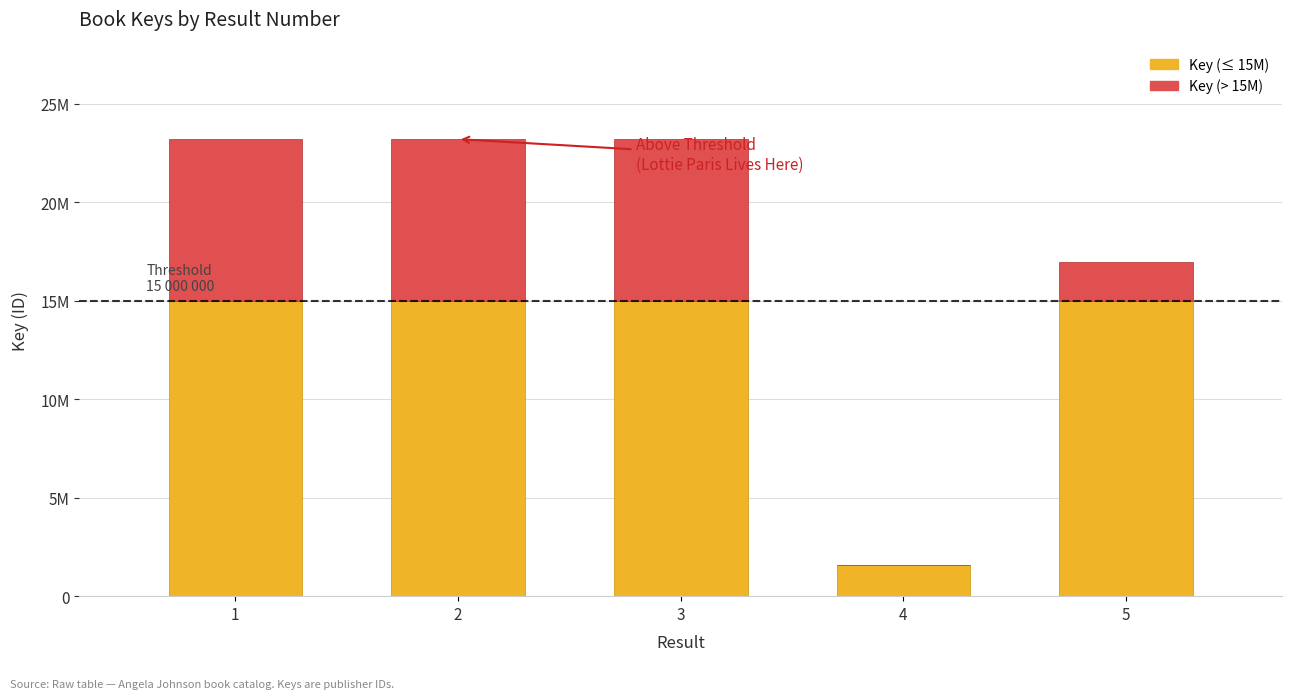

Does the chart contain stacked bars?

Yes